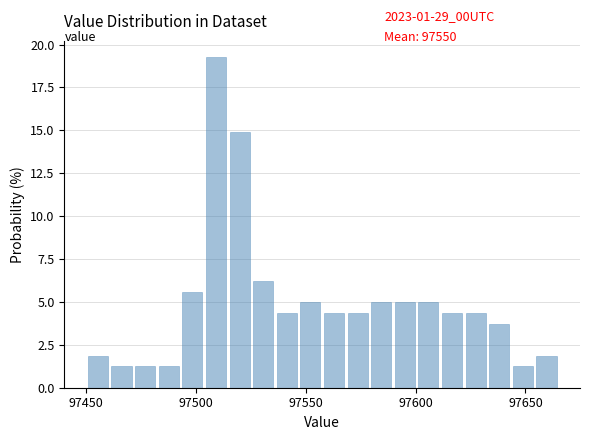

Read against the x-axis, roughly where is the centre of the tallest bar?

97510